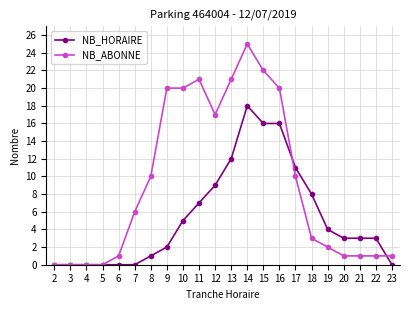

Which category has the highest value in the NB_HORAIRE series?

14